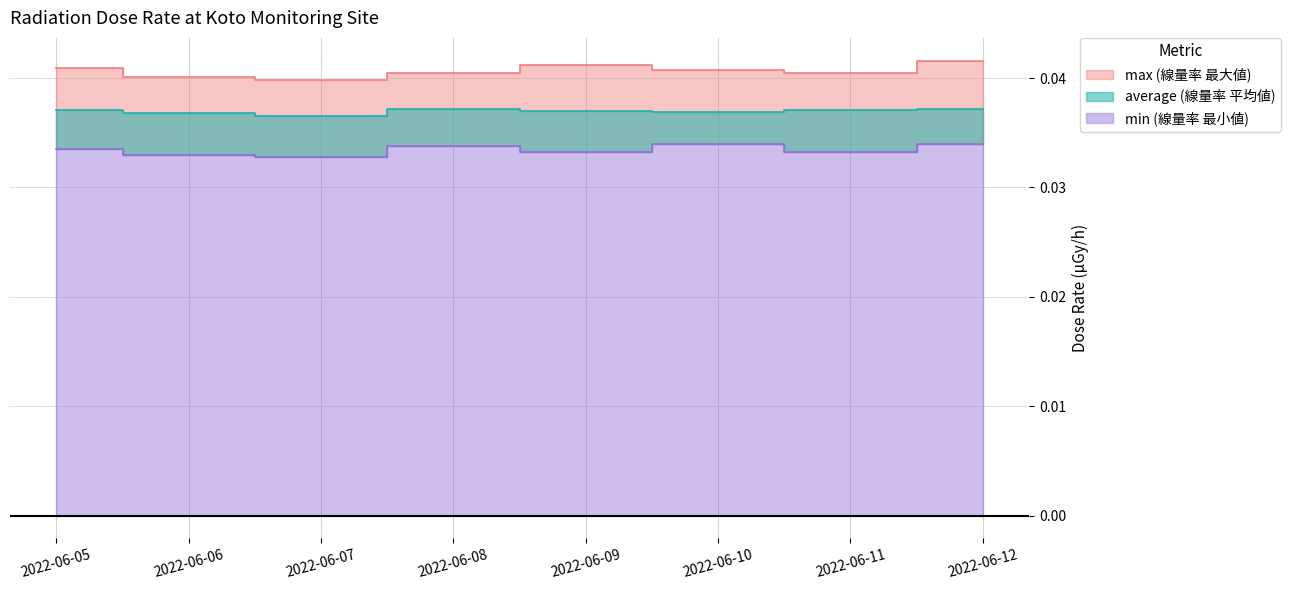

Is it true that min equals 0.0 at 2022-06-08?

True